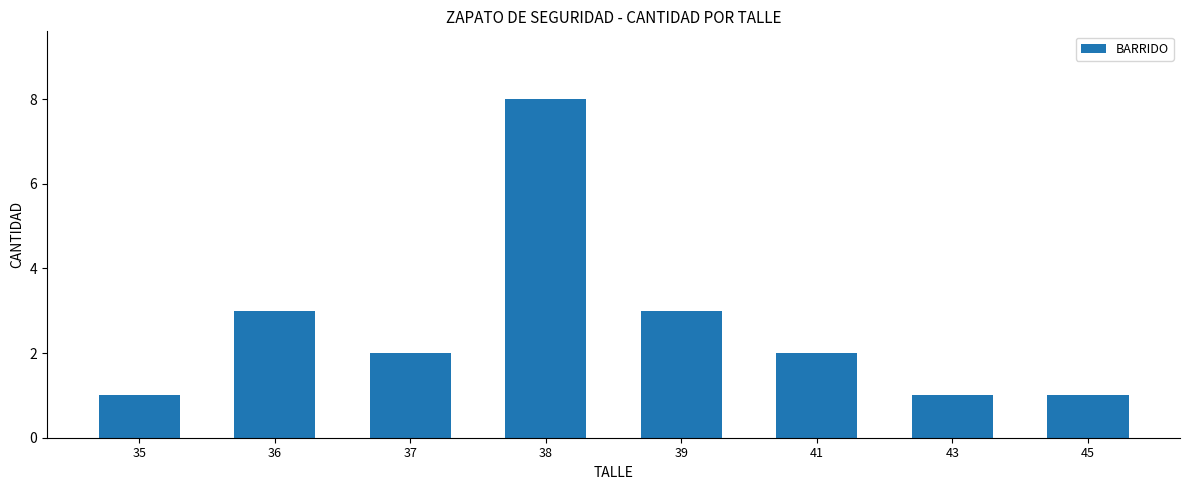

What is the change in value from 35 to 36?

+2